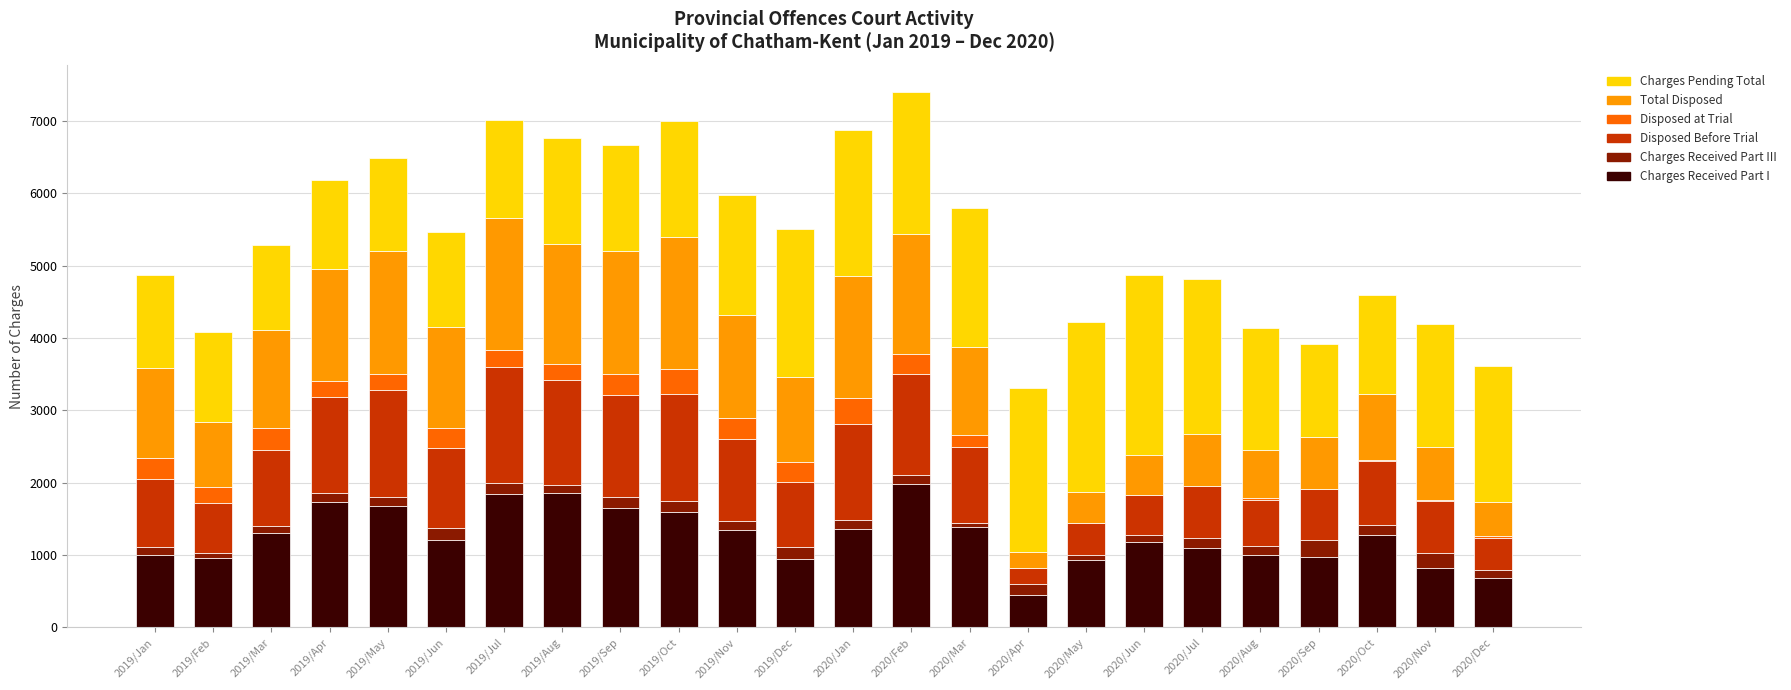

The value of Charges Received Part I at 2020/Feb is 2692. True or false?

False